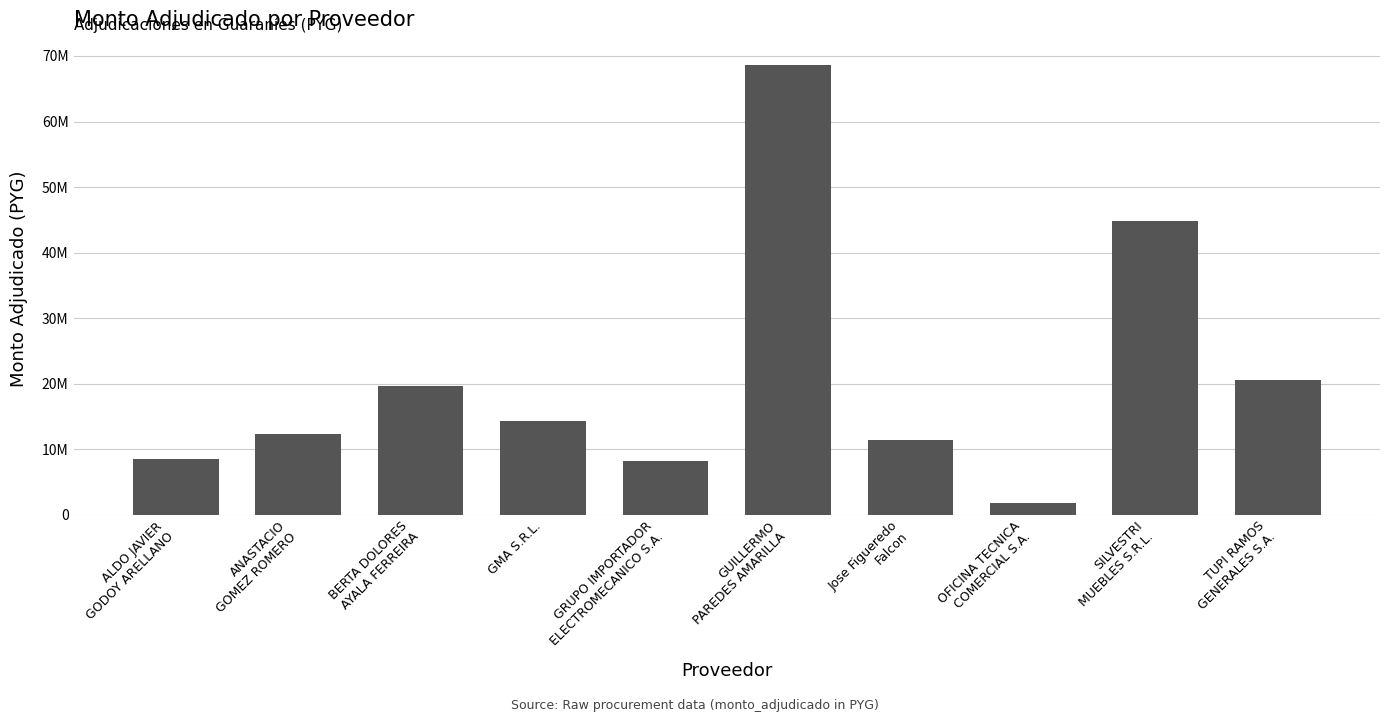

What is the ratio of the value at ANASTACIO
GOMEZ ROMERO to the value at BERTA DOLORES
AYALA FERREIRA?

0.6